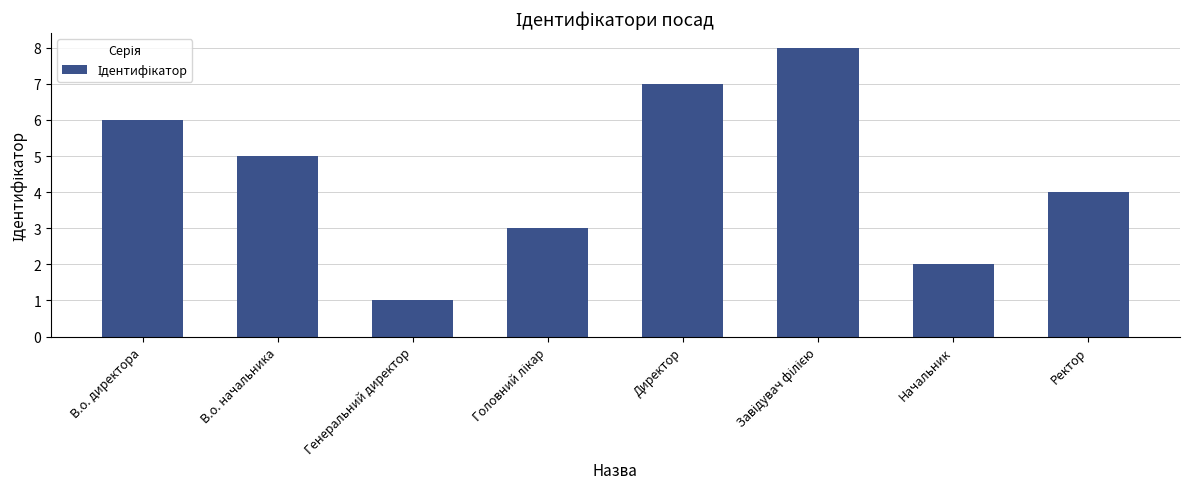

Read the value at Начальник.

2